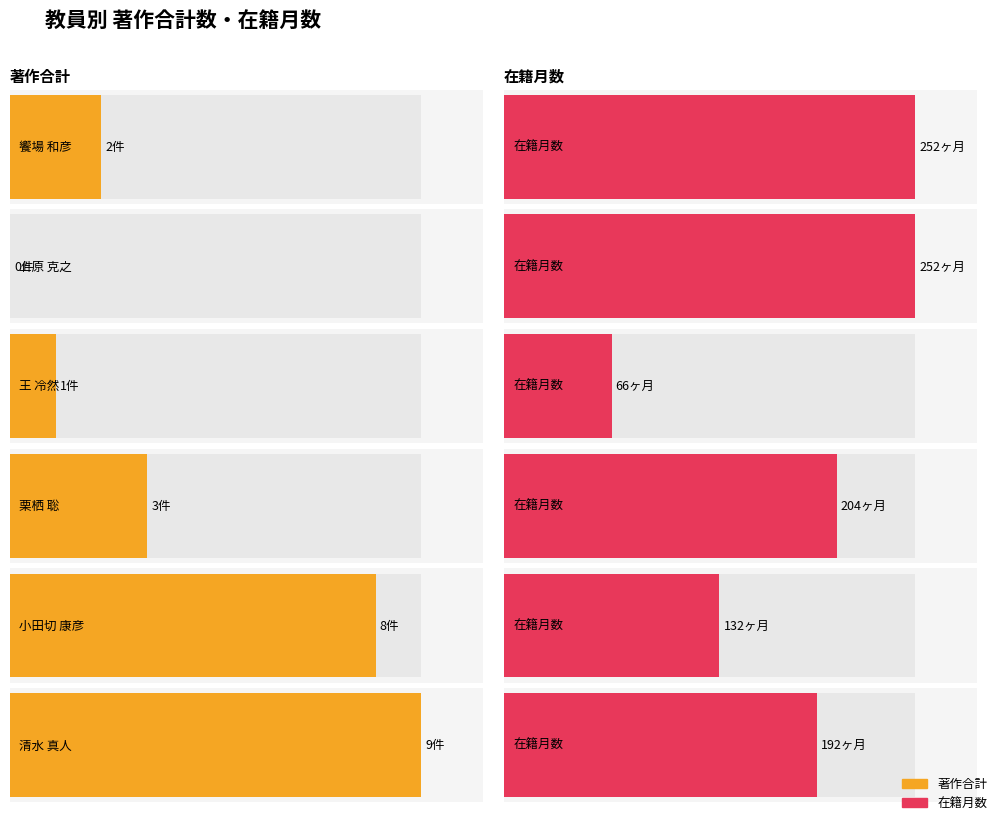

Reading right to left, list all the values displayed in this chart.

著作合計: 9	8	3	1	0	2
在籍月数: 192	132	204	66	252	252